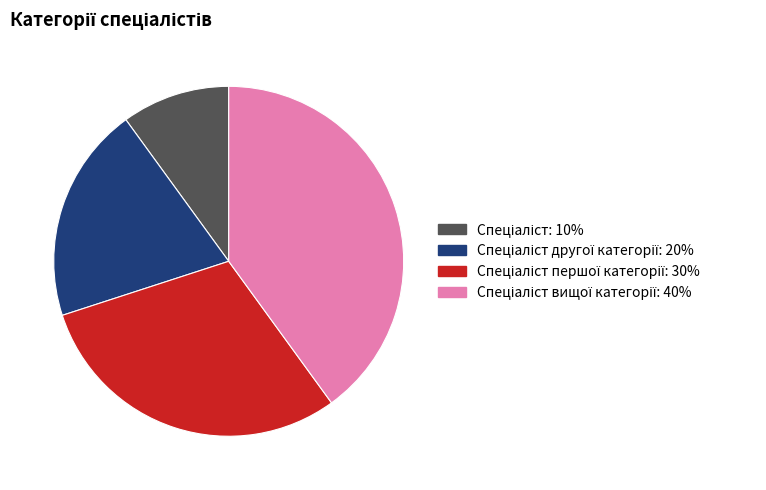

Is there any slice that represents more than half of the pie?

No